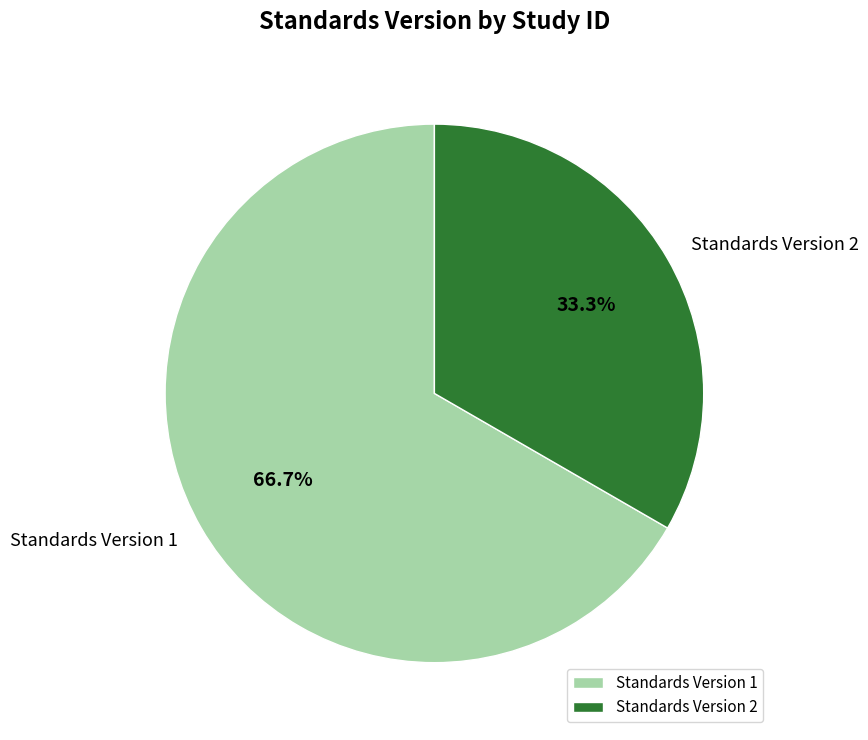

Which slice is the smallest?

Standards Version 2